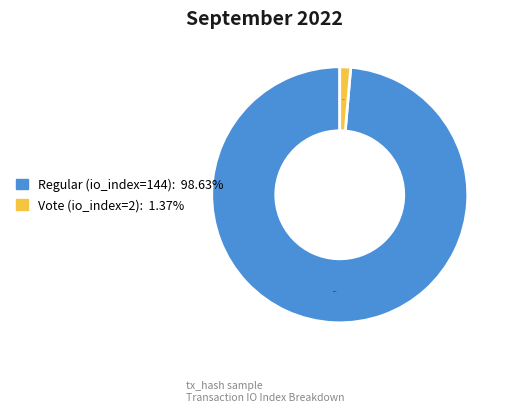

To the nearest percent, what portion does Vote (io_index=2) represent?

1%